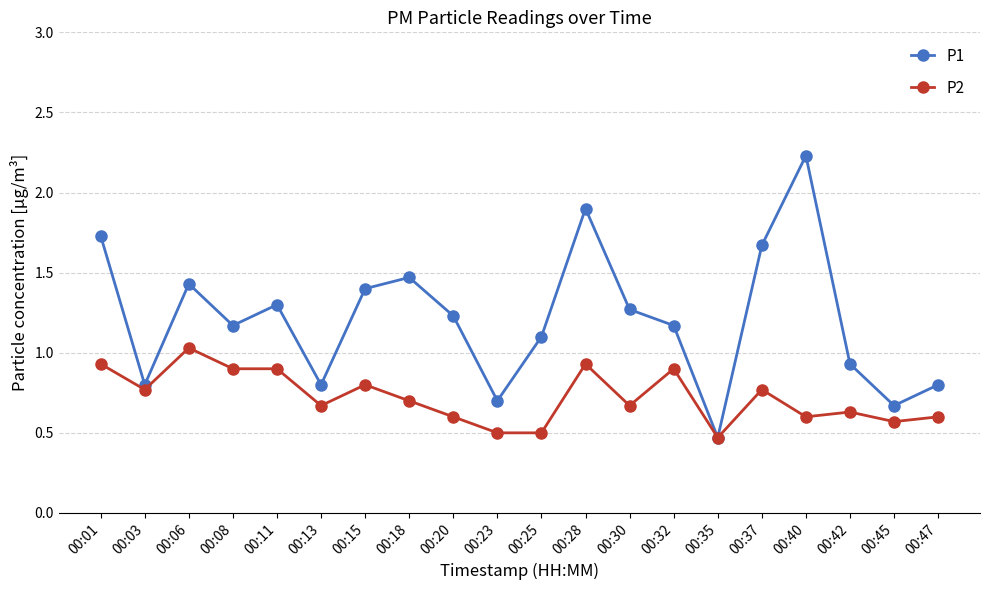

What are all the series names shown in the legend?

P1, P2